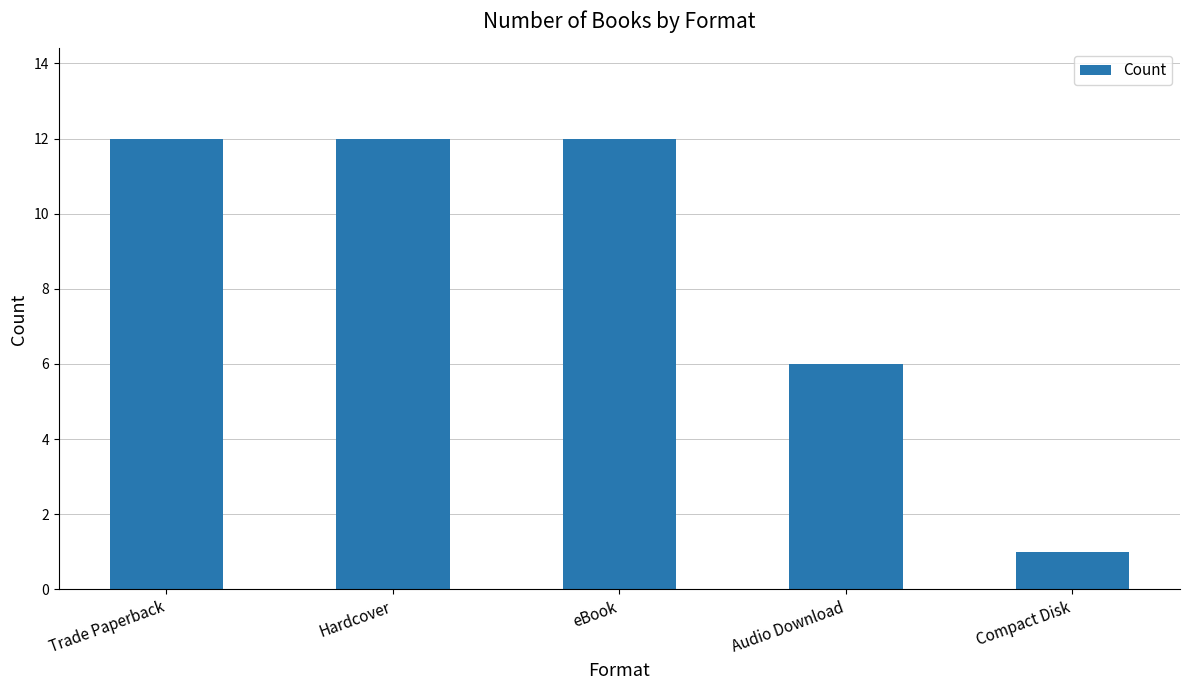

Is it true that the value at Compact Disk is 2?

False